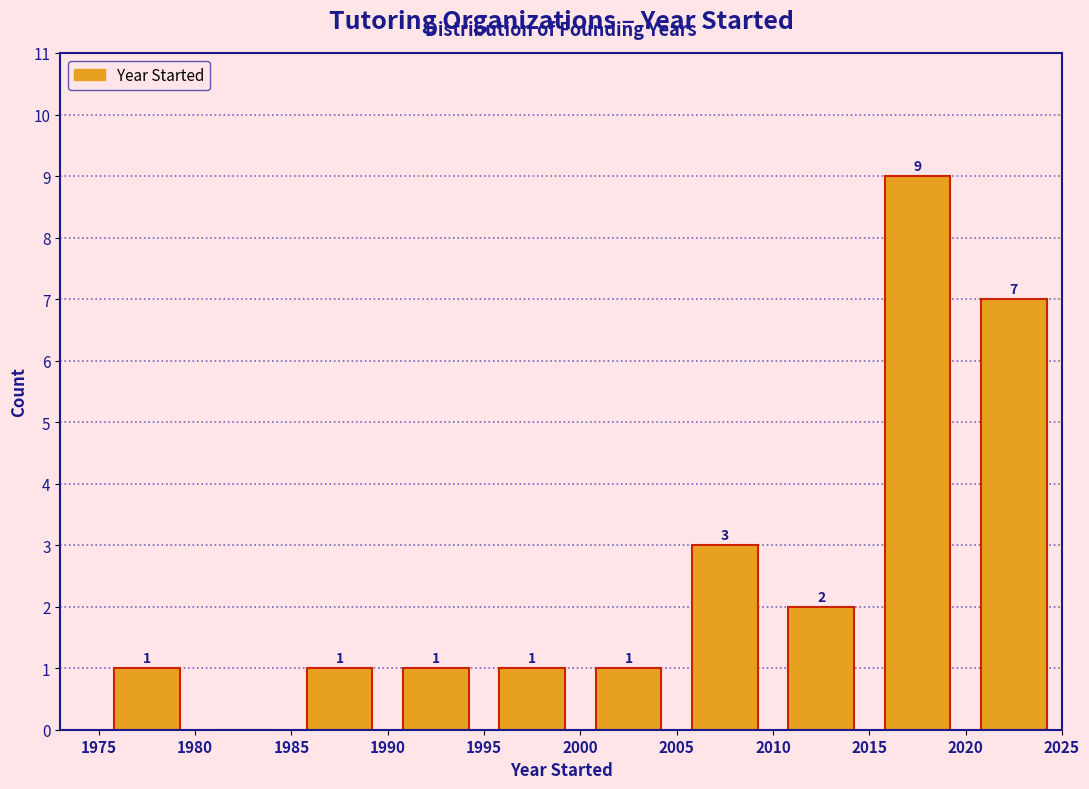

Which range on the x-axis has the tallest bar?

2015 to 2020